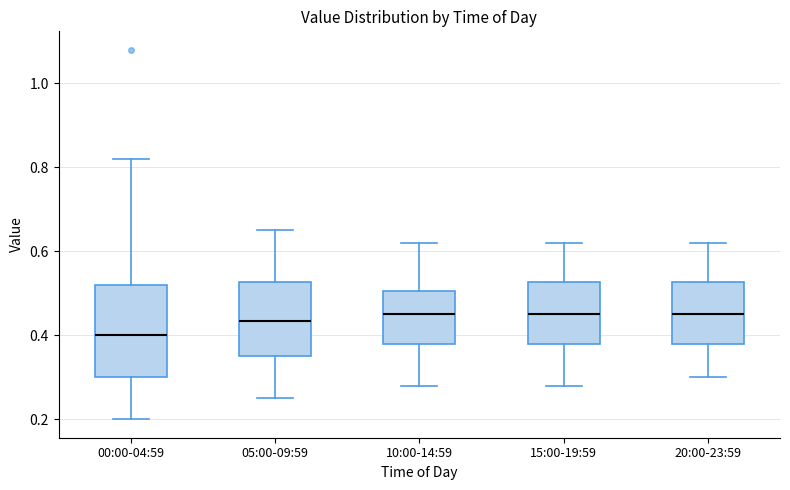

Reading left to right, read every box against the y-axis: the position of its median line, the range the box covers, and the ends of its whiskers. The values are not printed on the chart, so give them approximately, as read against the axis.

00:00-04:59: median 0.40, box 0.30 to 0.52, whiskers 0.20 to 0.82
05:00-09:59: median 0.44, box 0.36 to 0.52, whiskers 0.26 to 0.66
10:00-14:59: median 0.46, box 0.38 to 0.50, whiskers 0.28 to 0.62
15:00-19:59: median 0.46, box 0.38 to 0.52, whiskers 0.28 to 0.62
20:00-23:59: median 0.46, box 0.38 to 0.52, whiskers 0.30 to 0.62